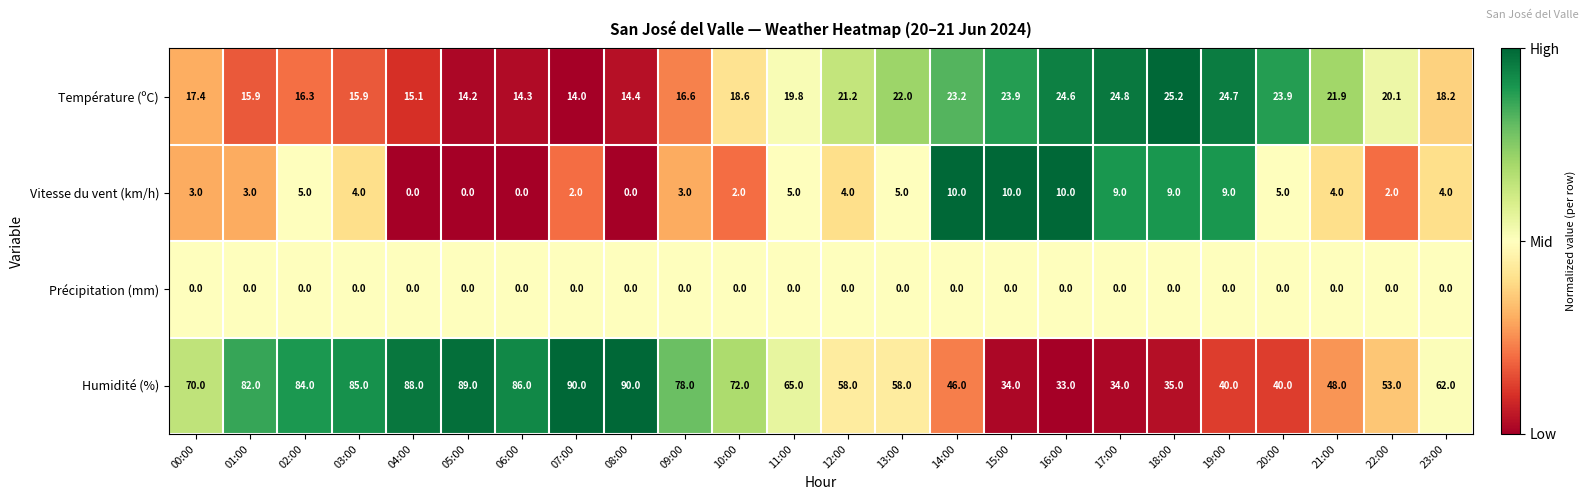

Between 15:00 and 17:00, which series saw the biggest shift?

Vitesse du vent (km/h)